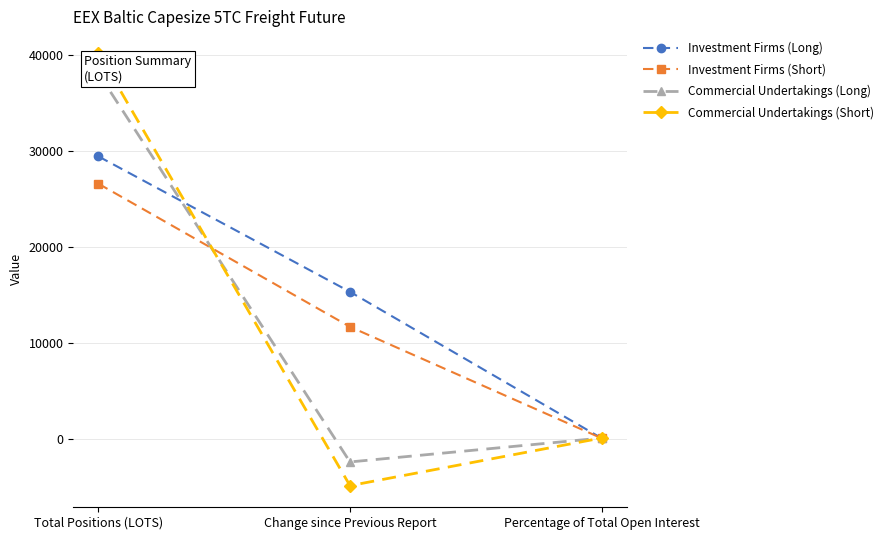

Does the chart display data point markers on the line(s)?

Yes